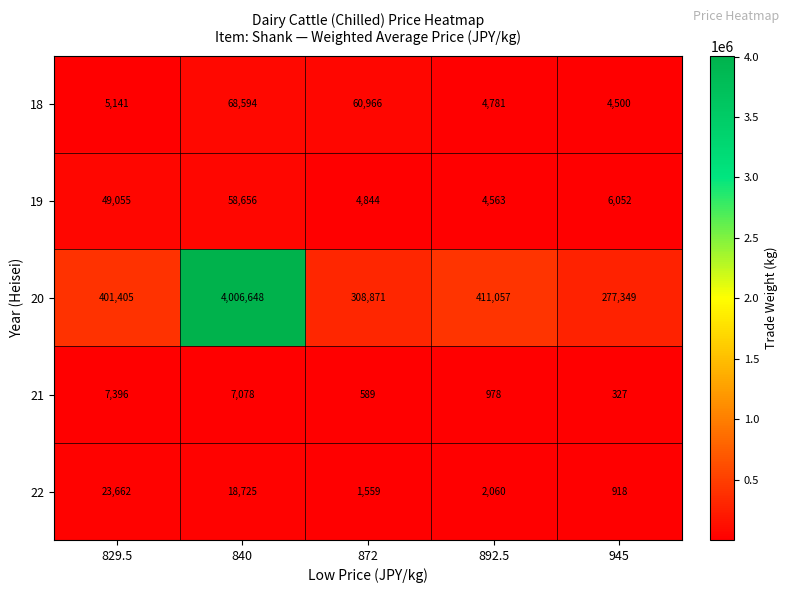

How many categories are shown in the chart?

5